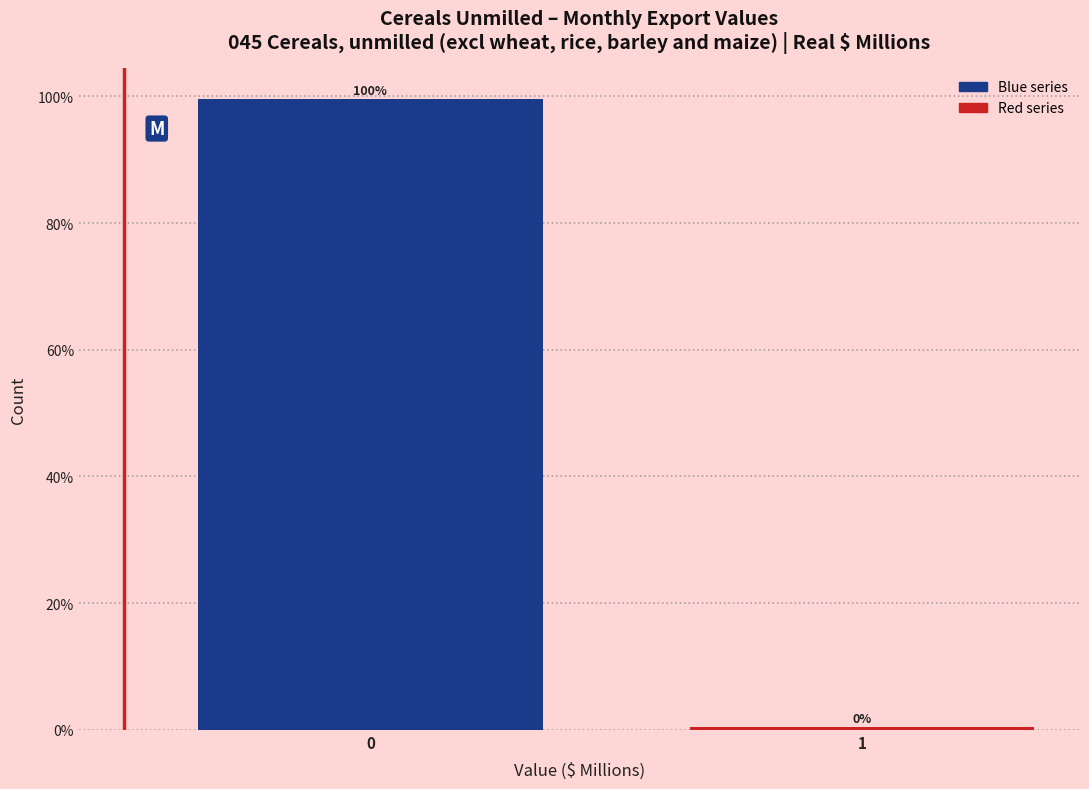

Read the value at 0.

99.5